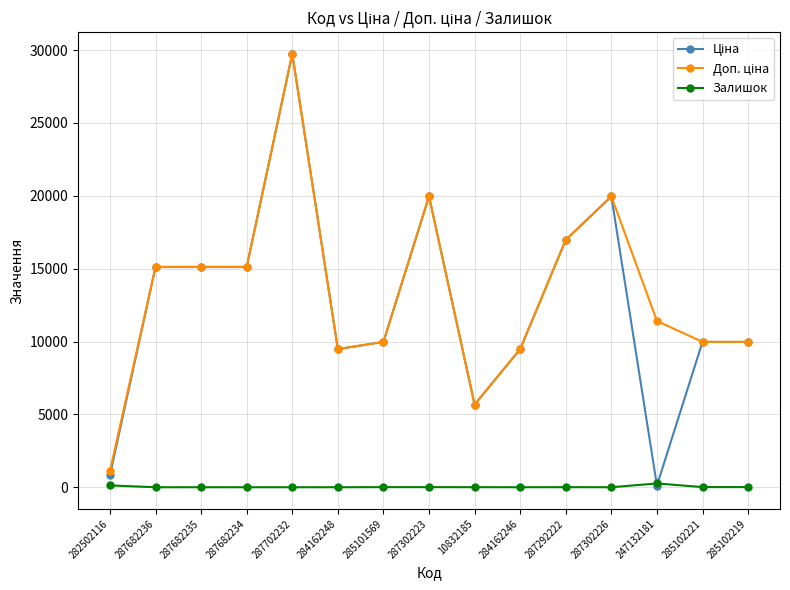

How many categories are shown in the chart?

15